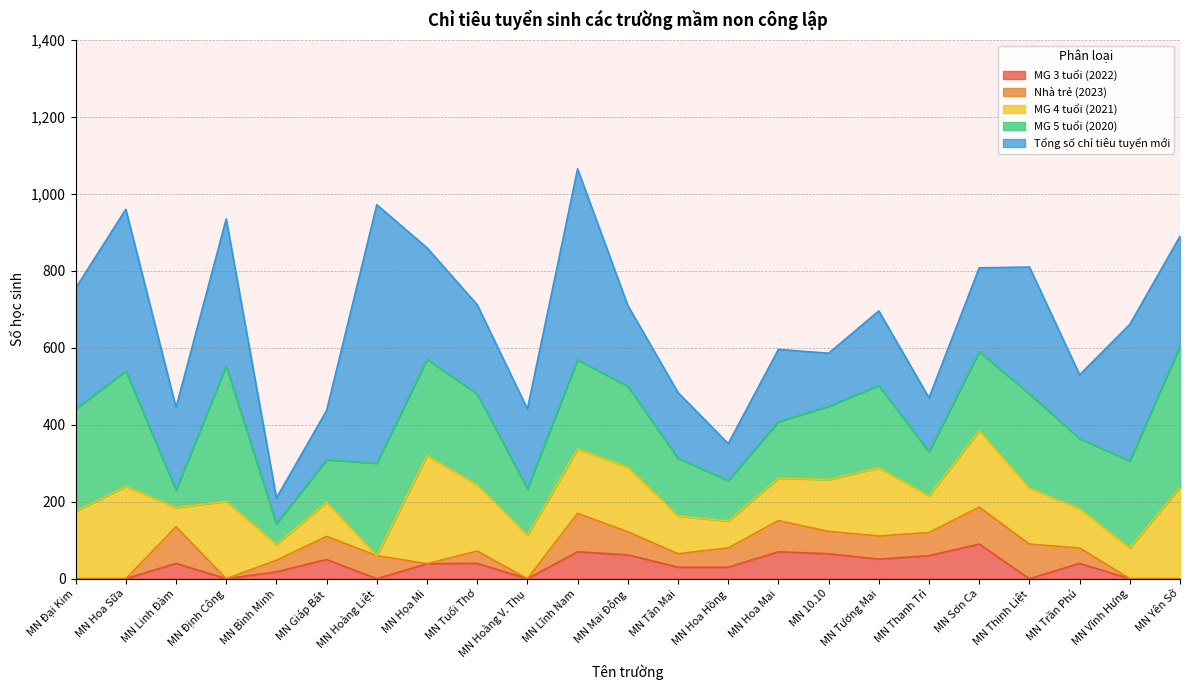

What is the average value of the Tổng số chỉ tiêu tuyển mới series?

257